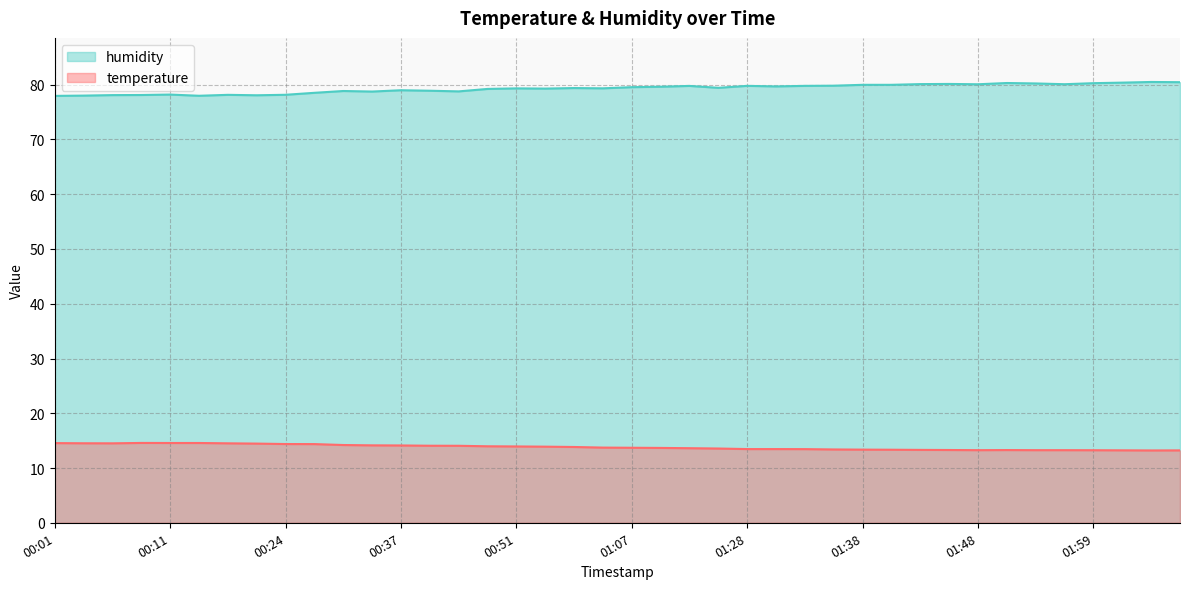

At which category is the sum across all series the highest?

02:07